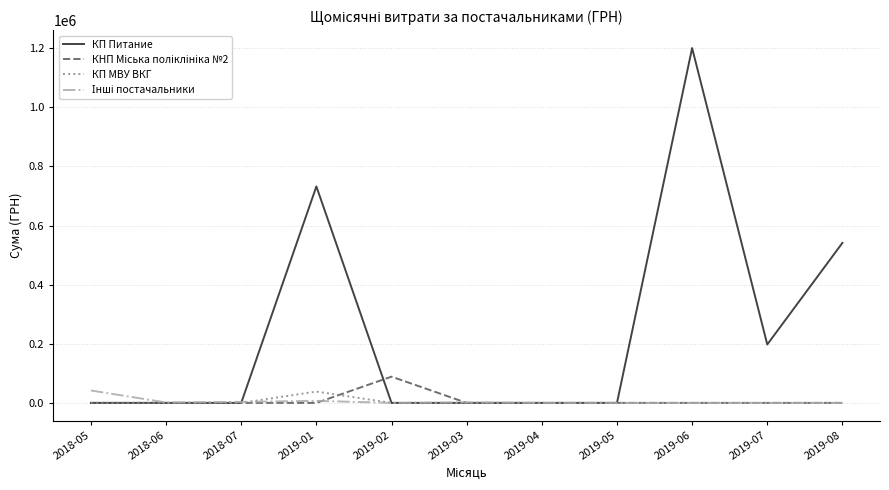

The value of КП МВУ ВКГ at 2019-05 is 0.0. True or false?

True